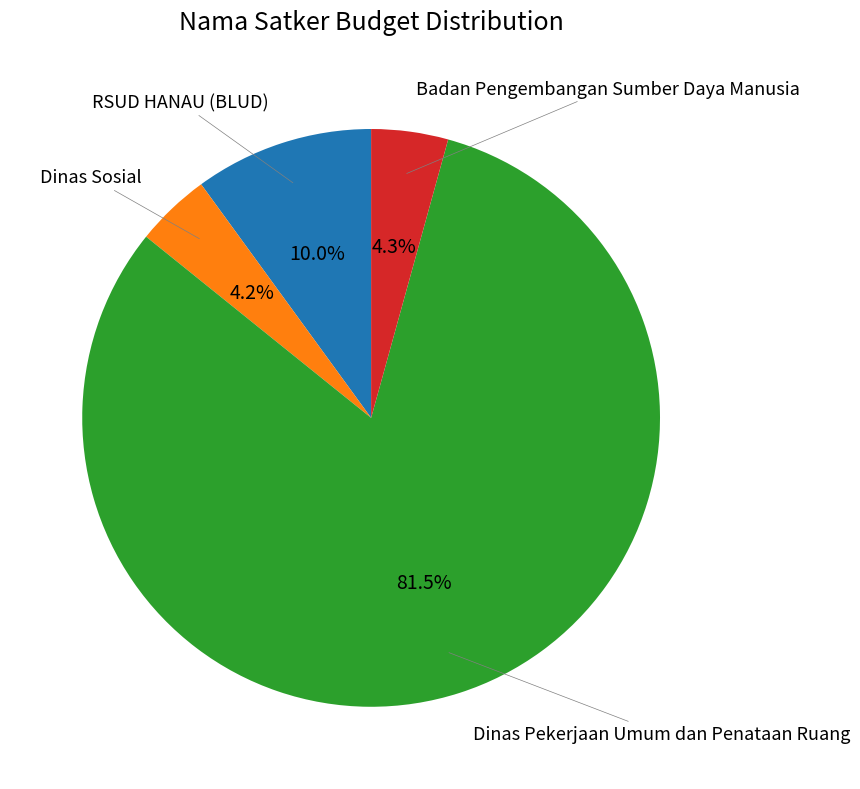

Is there a majority slice in this chart?

Yes